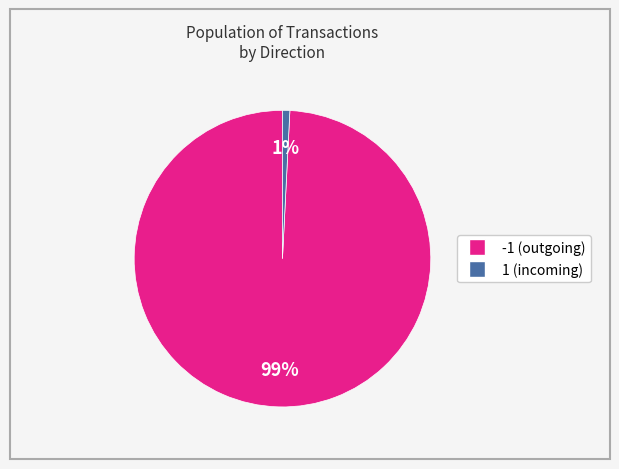

To the nearest percent, what percentage of the pie is -1?

99%